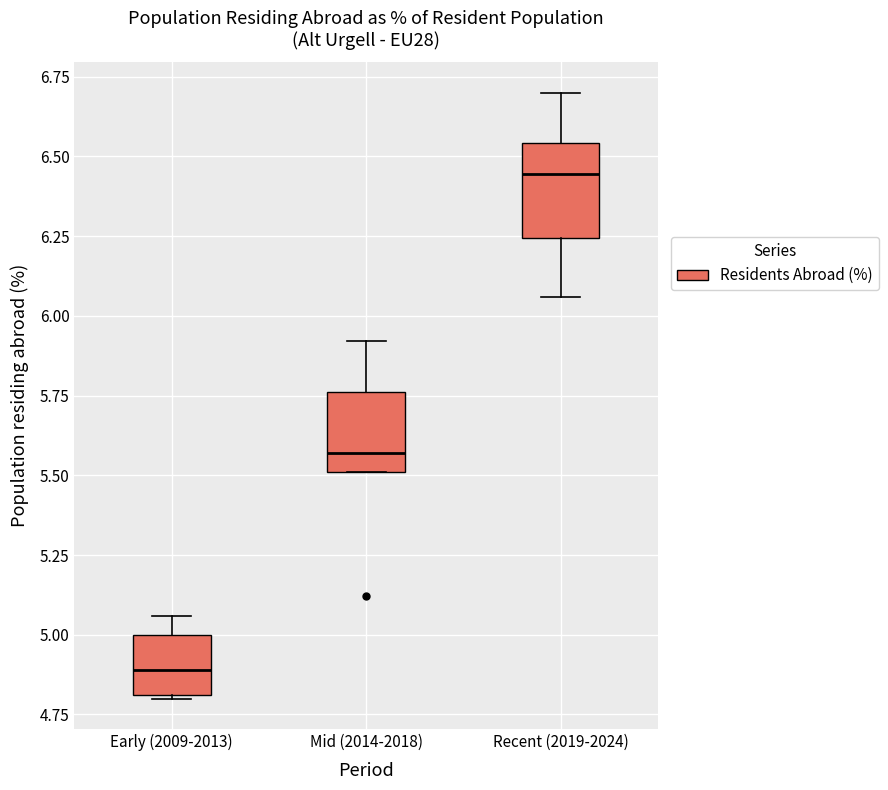

Reading left to right, read every box against the y-axis: the position of its median line, the range the box covers, and the ends of its whiskers. The values are not printed on the chart, so give them approximately, as read against the axis.

Early (2009-2013): median 4.90, box 4.80 to 5.00, whiskers 4.80 to 5.05
Mid (2014-2018): median 5.55, box 5.50 to 5.75, whiskers 5.50 to 5.90
Recent (2019-2024): median 6.45, box 6.25 to 6.55, whiskers 6.05 to 6.70